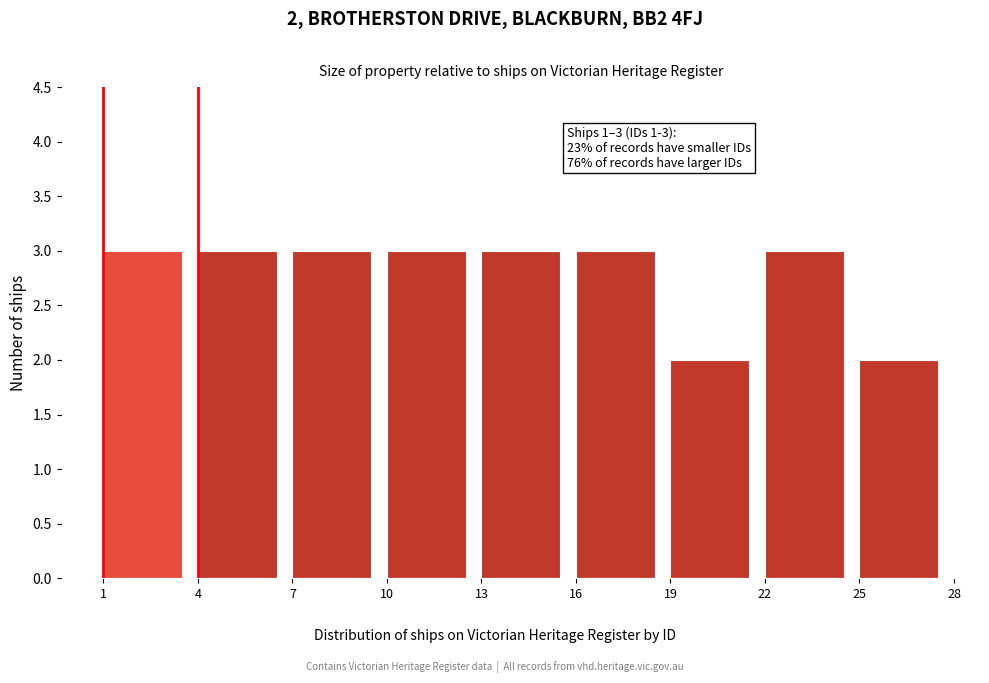

Reading left to right, what are all the values shown in this chart?

3	3	3	3	3	3	2	3	2